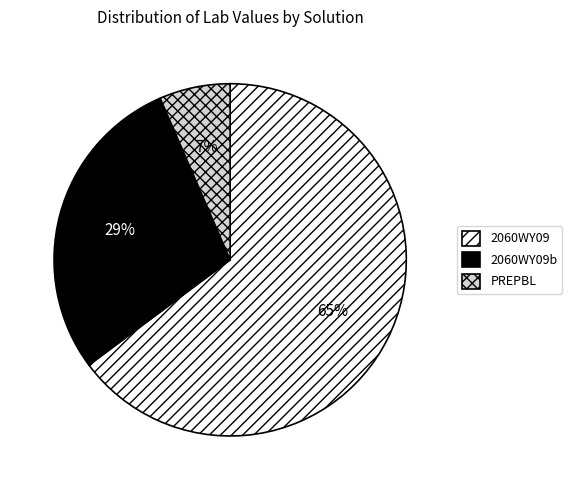

Does any single category account for the majority?

Yes